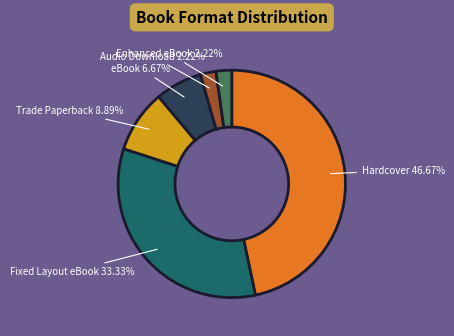

How many slices are in this pie chart?

6